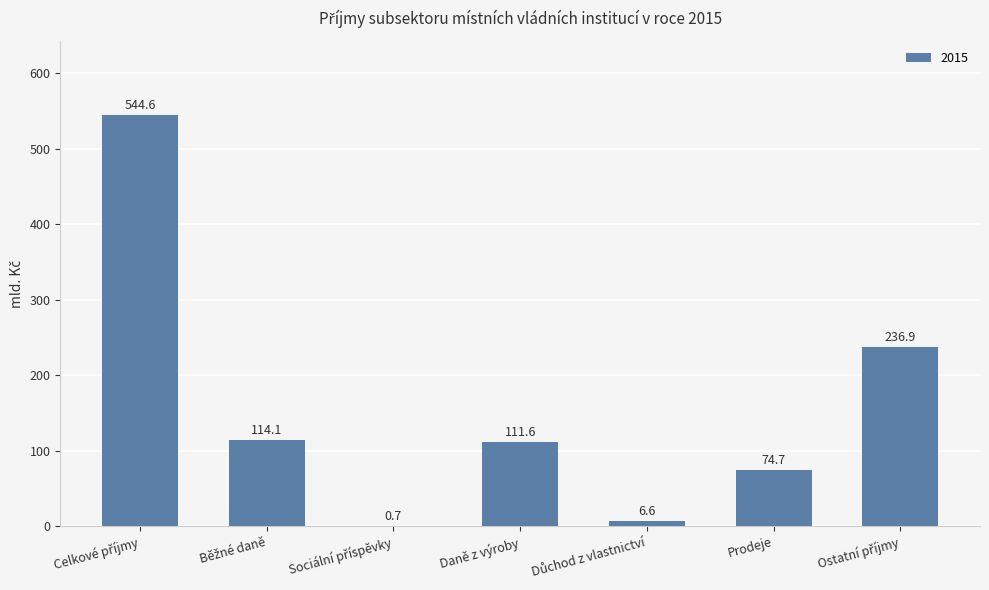

What is the maximum value shown in the chart?

544.6